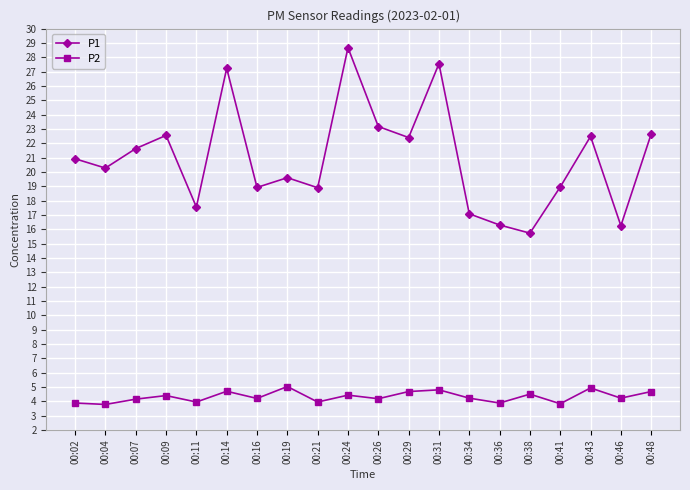

True or false: P1 has a value of 22.6 at 00:48.

True